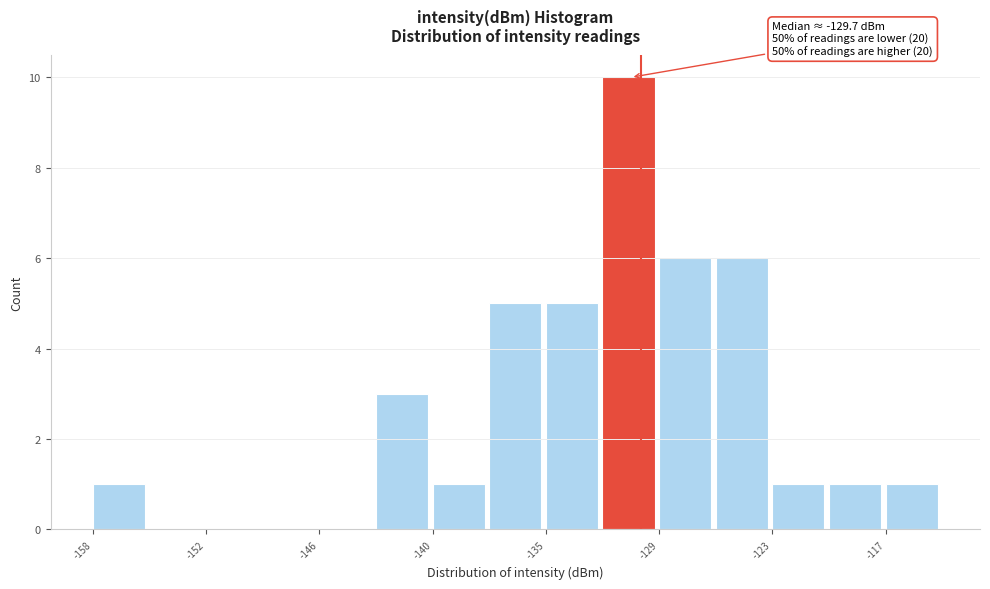

Read against the x-axis, roughly where is the centre of the tallest bar?

-130